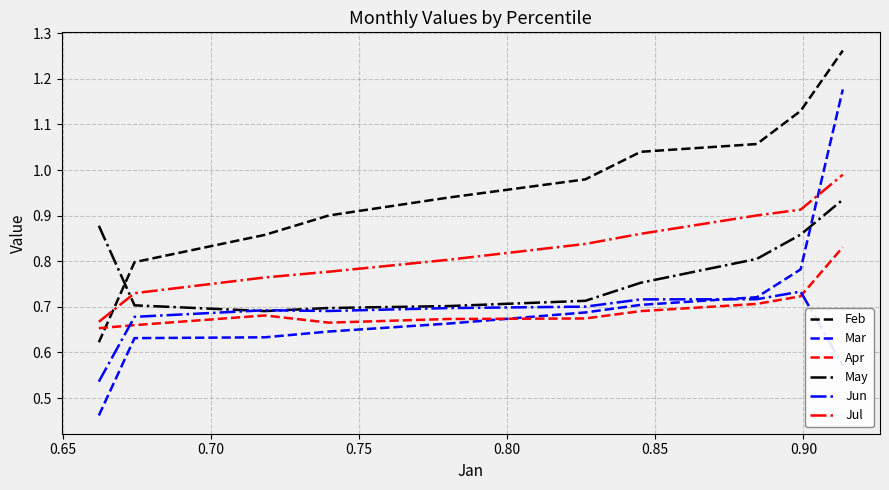

How many intersections are there between Jul and Mar?

1